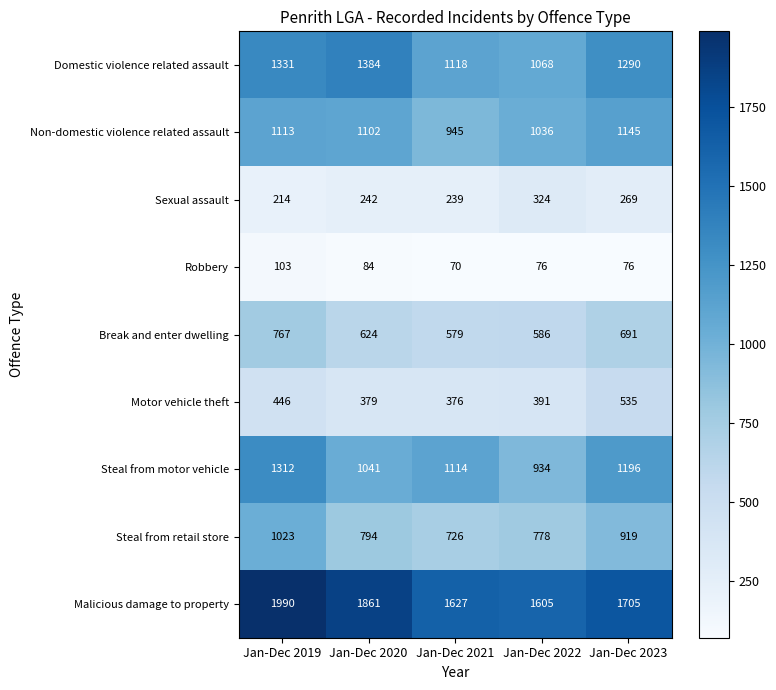

Where is Motor vehicle theft nearest to the value 455?

Jan-Dec 2019